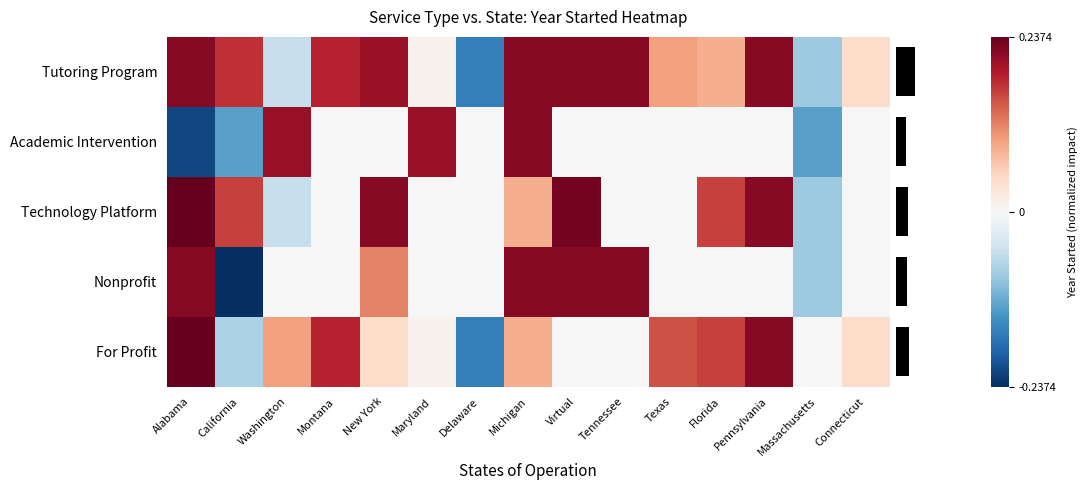

How many distinct data groups are displayed?

5